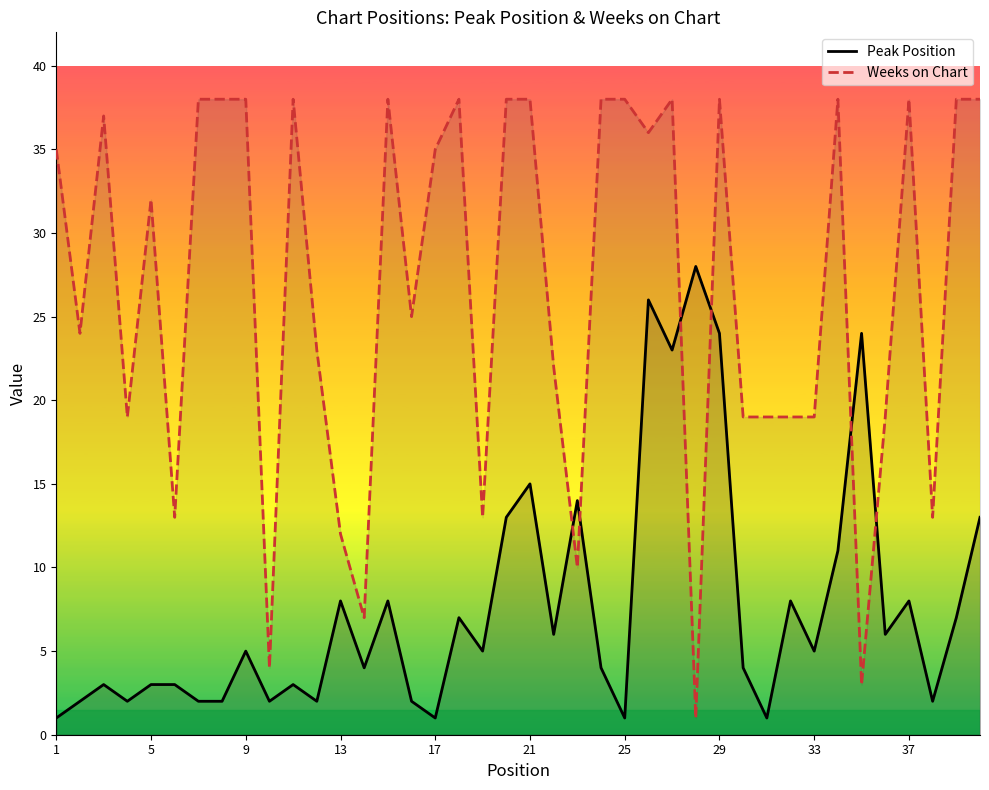

Reading right to left, extract all data points from this chart.

Peak Position: 13	7	2	8	6	24	11	5	8	1	4	24	28	23	26	1	4	14	6	15	13	5	7	1	2	8	4	8	2	3	2	5	2	2	3	3	2	3	2	1
Weeks on Chart: 38	38	13	38	19	3	38	19	19	19	19	38	1	38	36	38	38	10	22	38	38	13	38	35	25	38	7	12	23	38	4	38	38	38	13	32	19	37	24	35